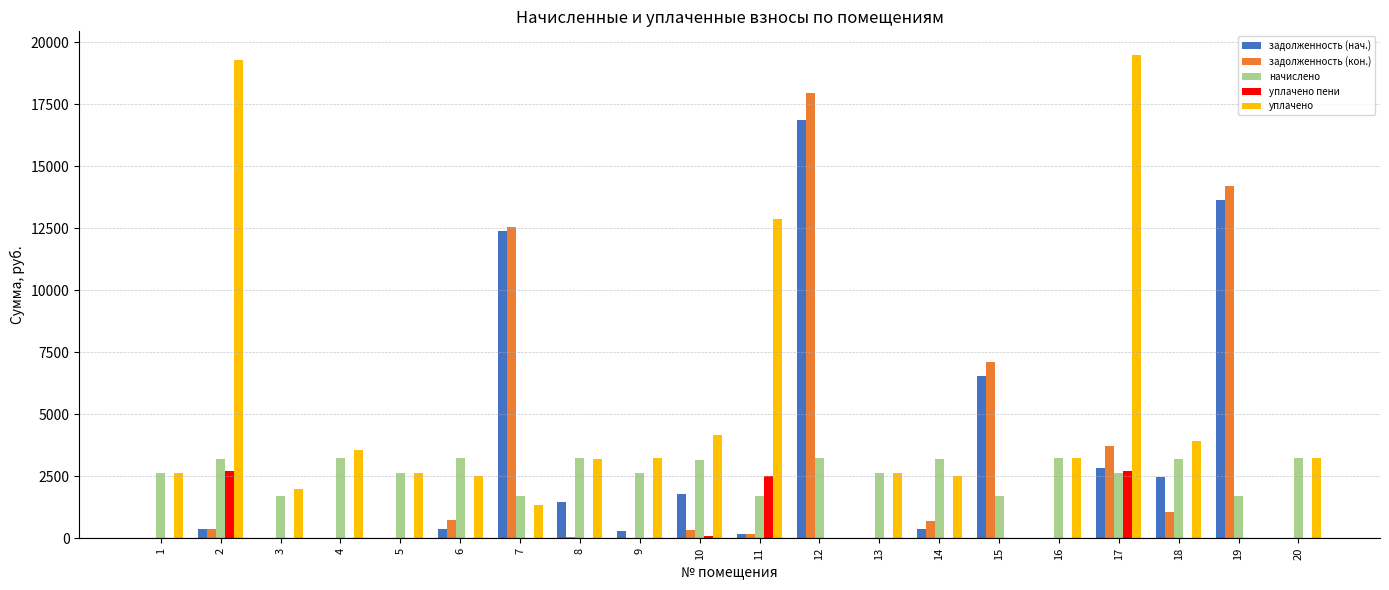

What is the greatest value displayed?

19470.0